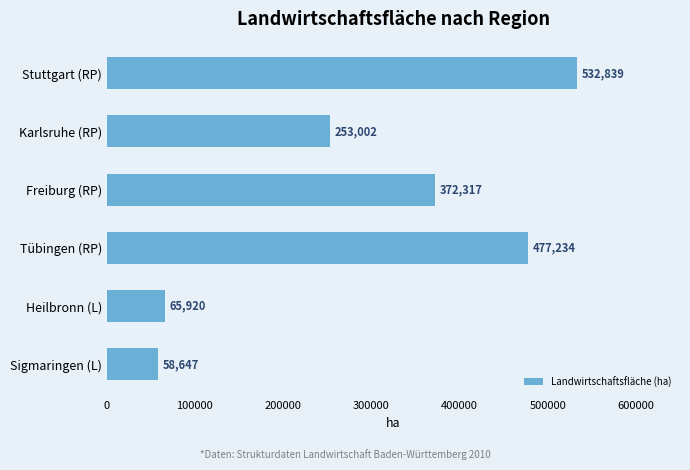

Reading top to bottom, what are all the values shown in this chart?

532839	253002	372317	477234	65920	58647